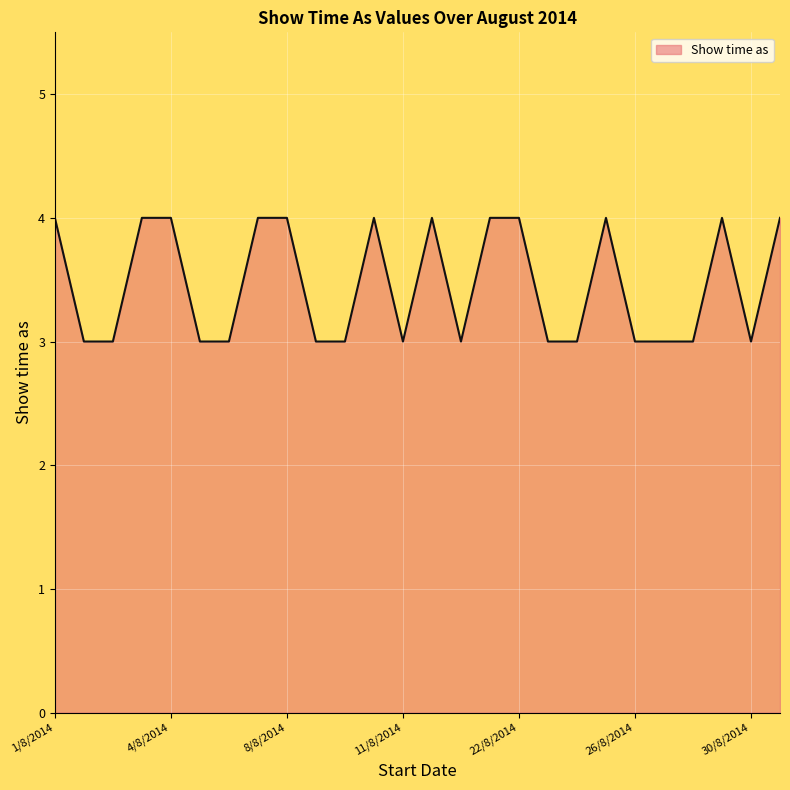

What is the minimum value shown in the chart?

3